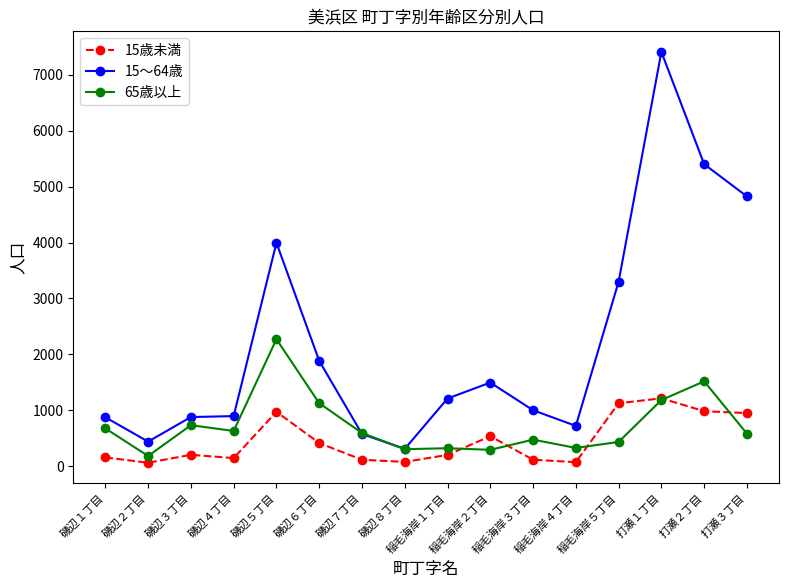

Which series has the largest total across all categories?

15～64歳